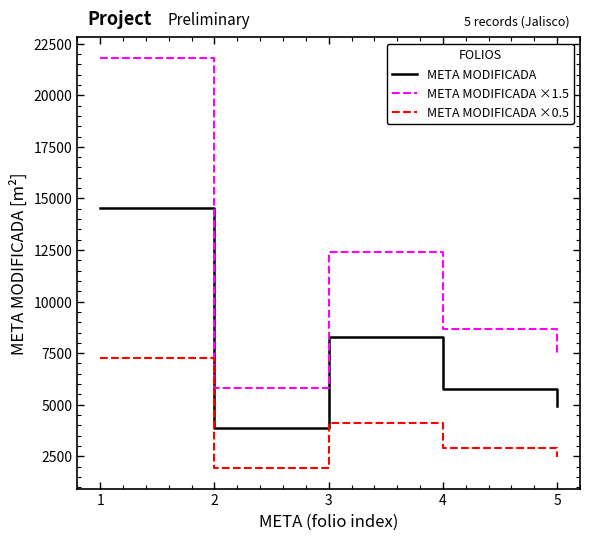

Reading left to right, what are all the values shown in this chart?

META MODIFICADA: 14537.8	3859.0	8264.0	5781.0	4927.0
META MODIFICADA ×1.5: 21806.6	5788.5	12396.0	8671.5	7390.5
META MODIFICADA ×0.5: 7268.9	1929.5	4132.0	2890.5	2463.5